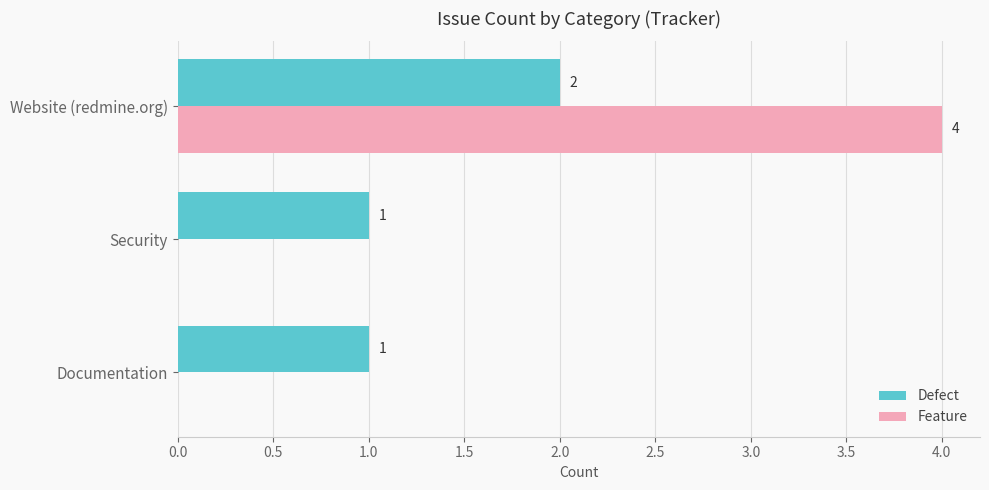

Which category has the highest value in the Feature series?

Website (redmine.org)